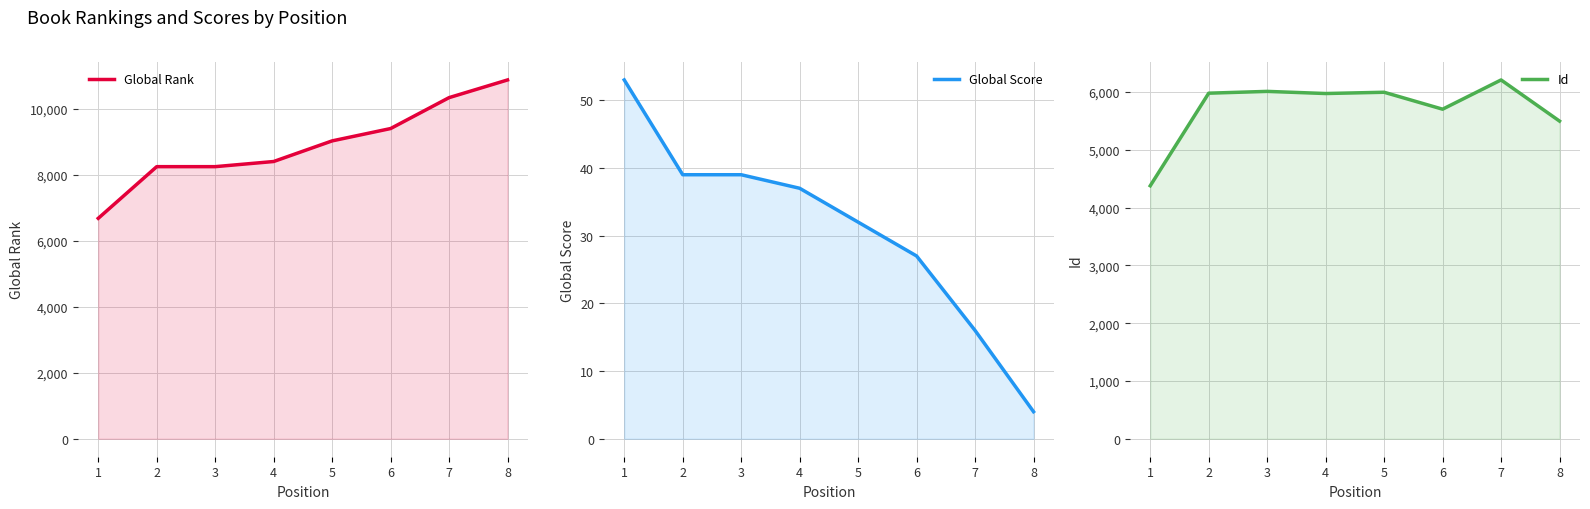

True or false: Global Rank and Id intersect in this chart.

False